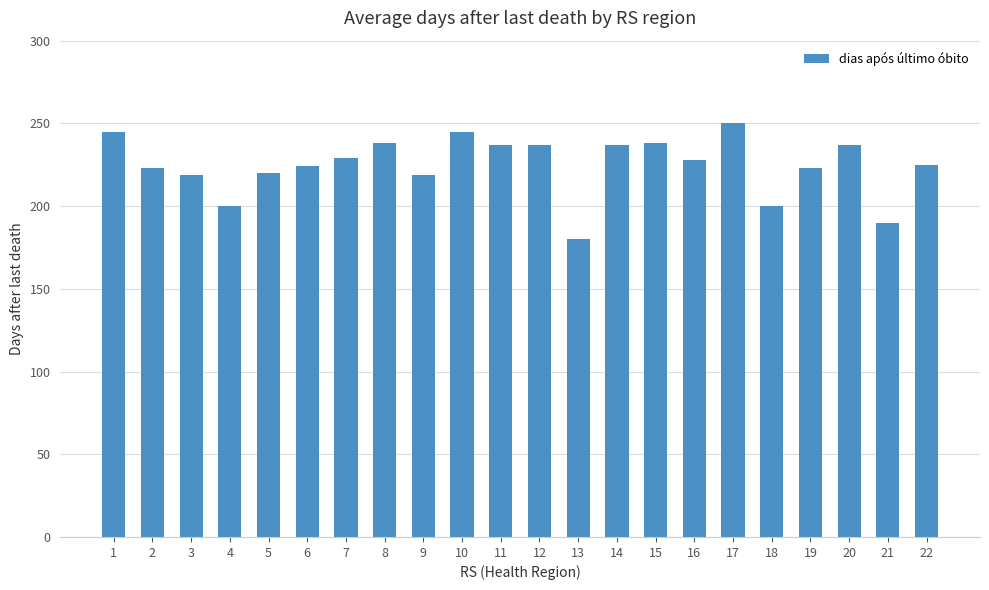

What is the change in value from 17 to 18?

-50